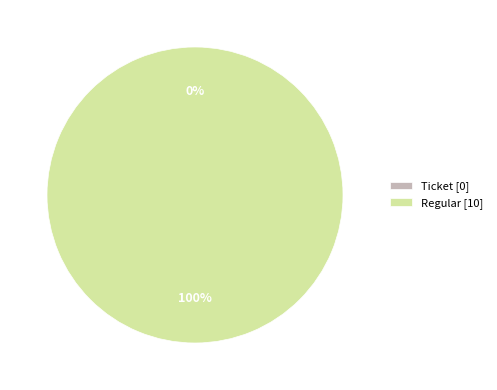

Rank the categories by value from lowest to highest.

Ticket, Regular